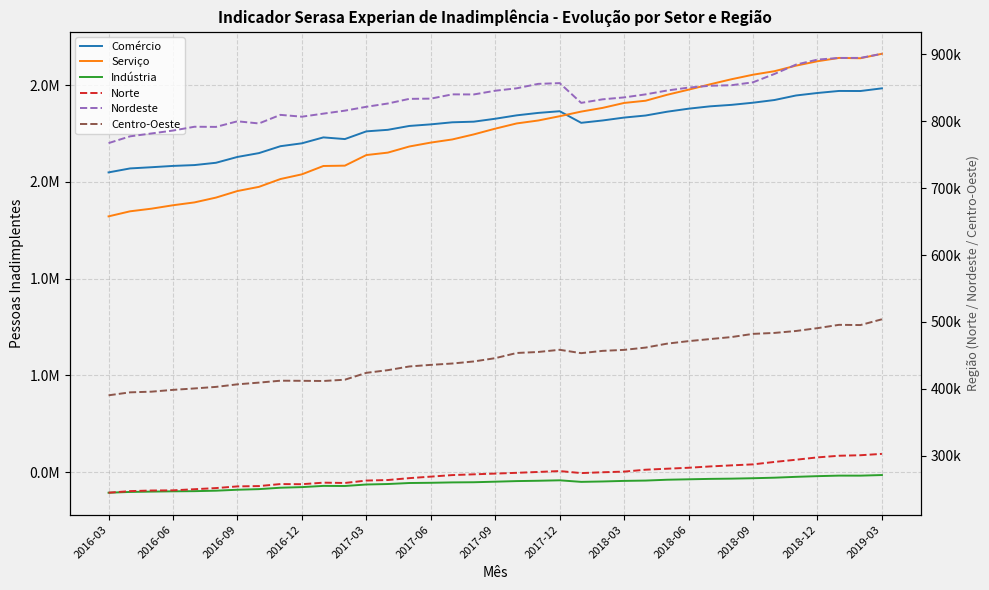

Between which two adjacent categories do Comércio and Serviço first intersect?

21 and 22